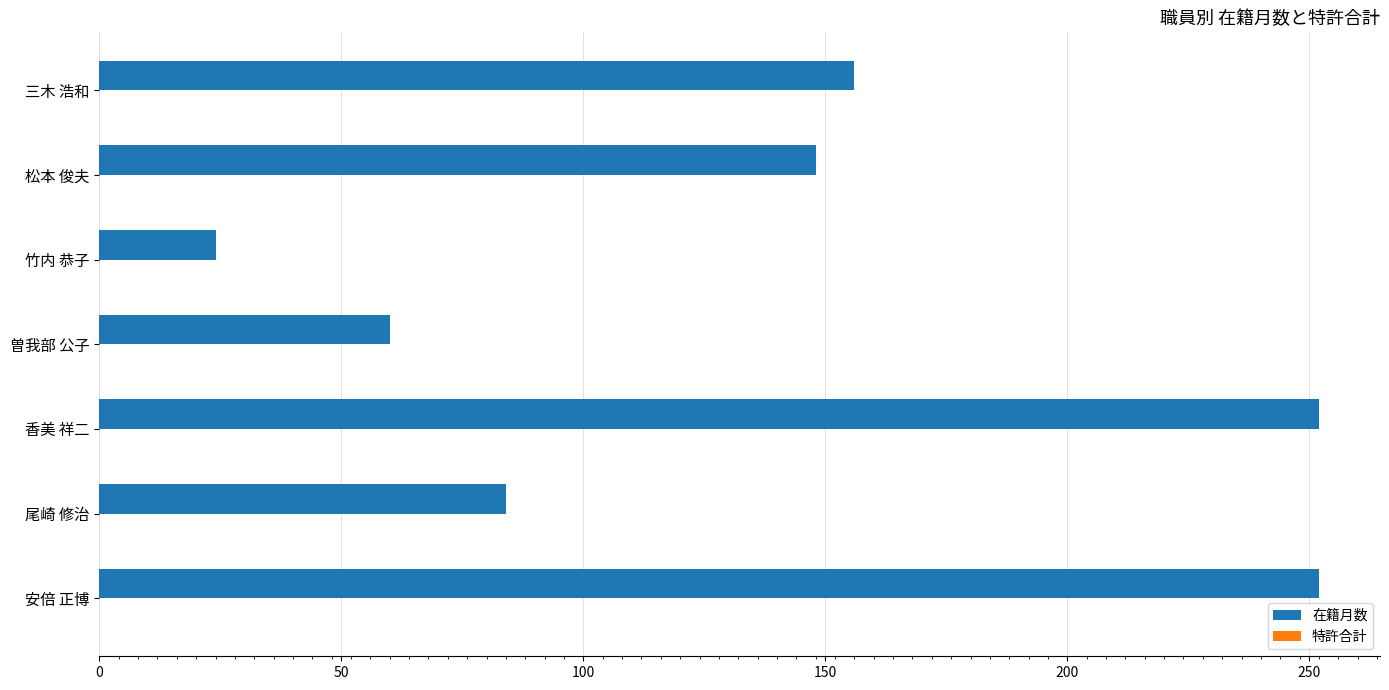

What is the smallest value displayed?

24